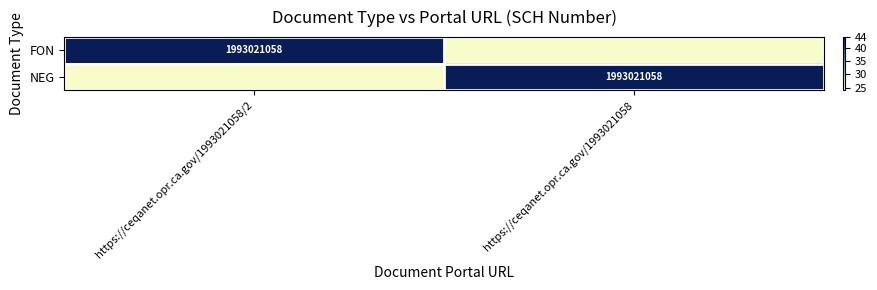

What is the difference between the maximum and minimum values in the NEG series?

19